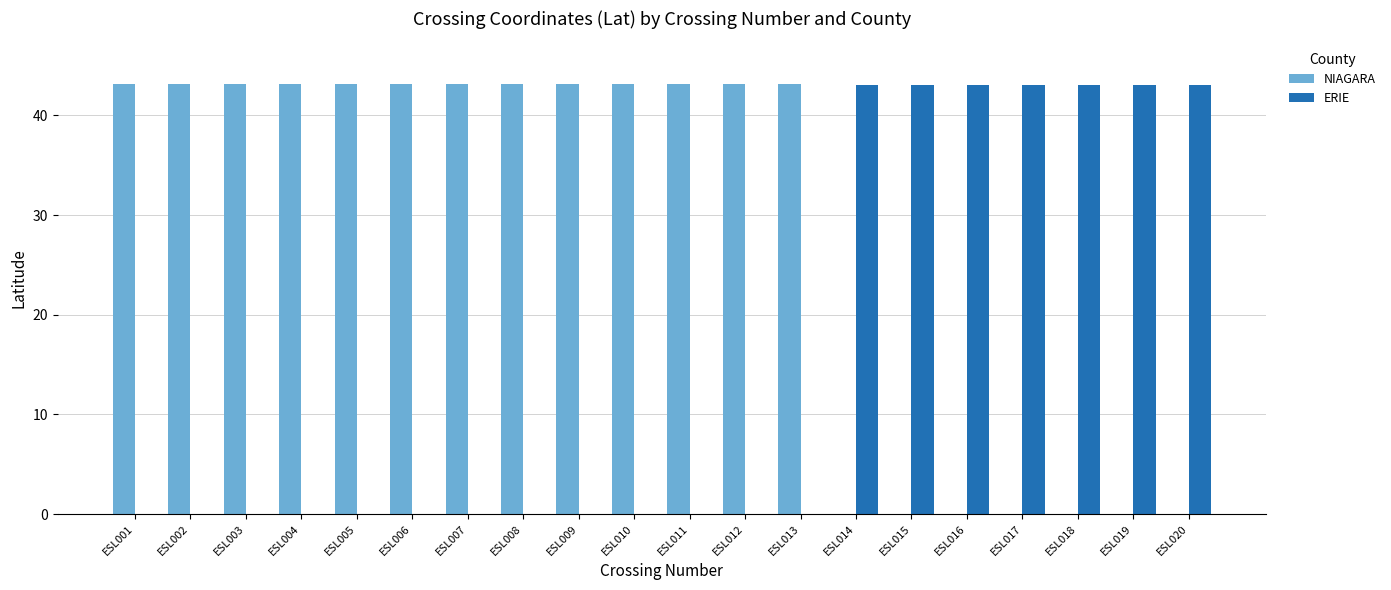

Does the chart contain stacked bars?

No